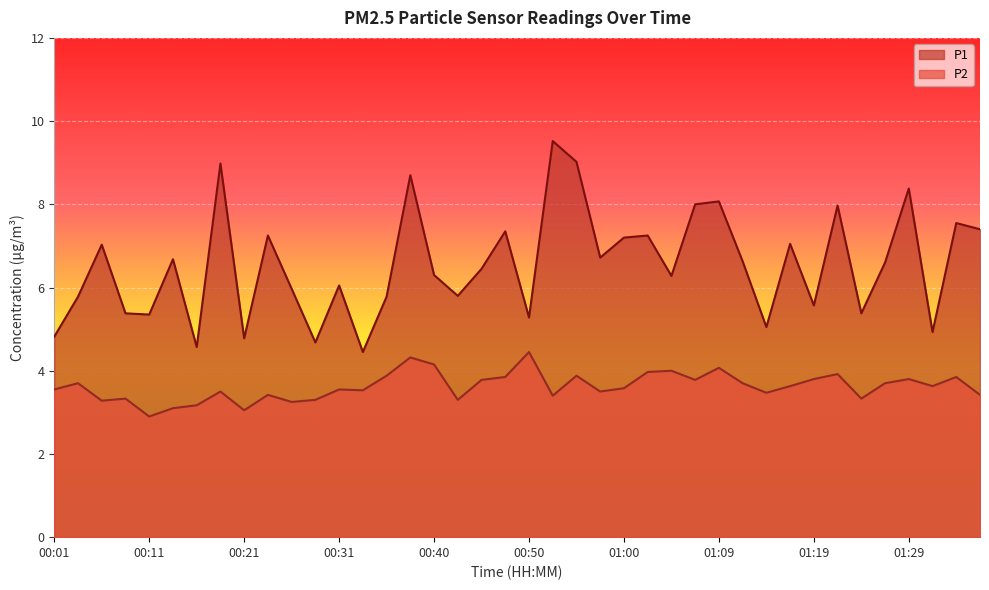

Which category has the lowest value across all series?

00:11